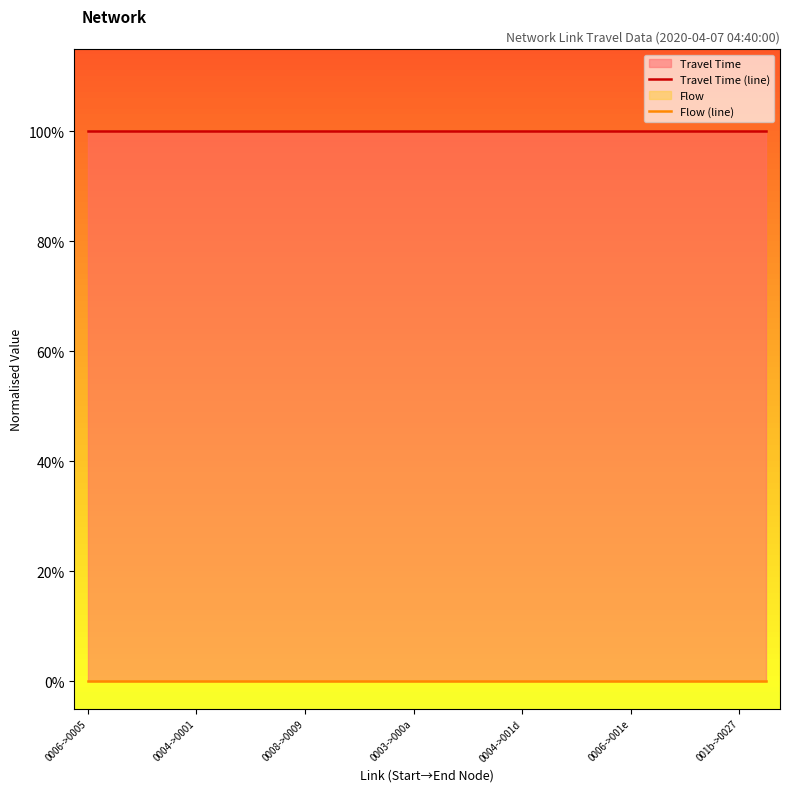

What is the difference between the highest and lowest values at 18?

1